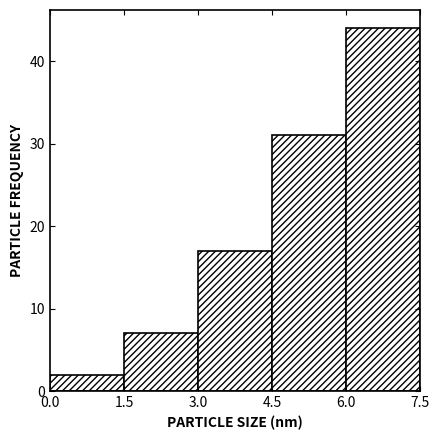

Reading left to right, what are all the values shown in this chart?

0.0=2	1.5=7	3.0=17	4.5=31	6.0=44